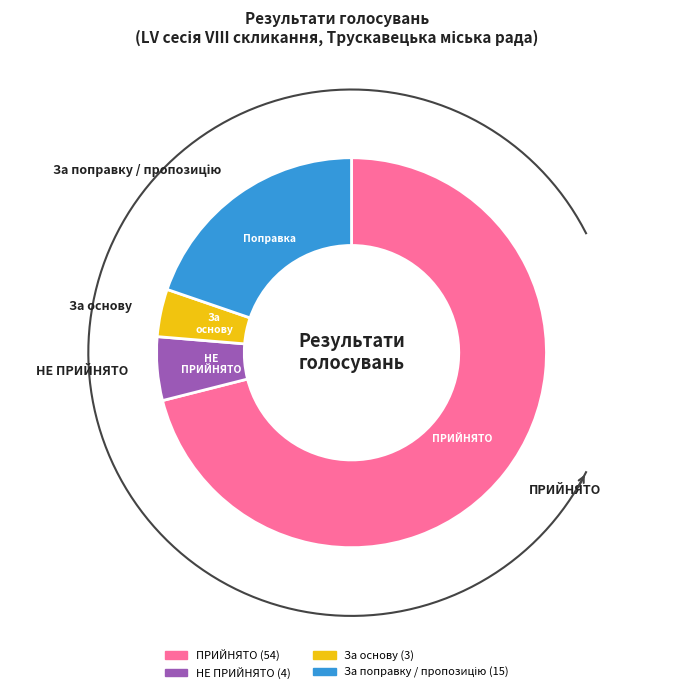

To the nearest percent, what is the difference between the largest and smallest slice percentages?

67%